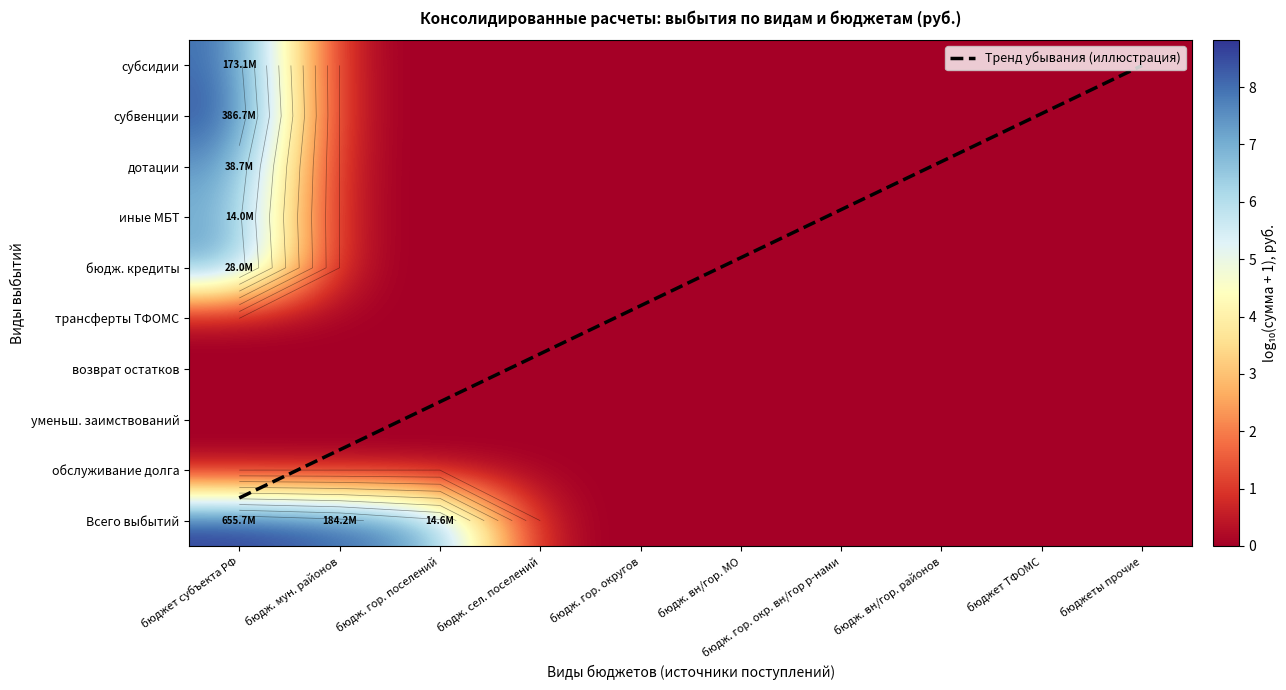

True or false: бюдж. кредиты has a value of 4.4 at бюдж. гор. округов.

False